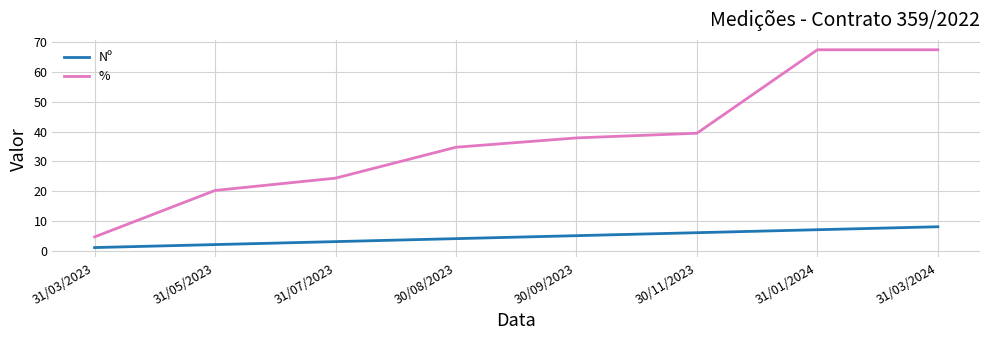

Reading left to right, extract all data points from this chart.

Nº: 31/03/2023=1.0	31/05/2023=2.0	31/07/2023=3.0	30/08/2023=4.0	30/09/2023=5.0	30/11/2023=6.0	31/01/2024=7.0	31/03/2024=8.0
%: 31/03/2023=4.6	31/05/2023=20.2	31/07/2023=24.4	30/08/2023=34.8	30/09/2023=37.9	30/11/2023=39.5	31/01/2024=67.5	31/03/2024=67.5